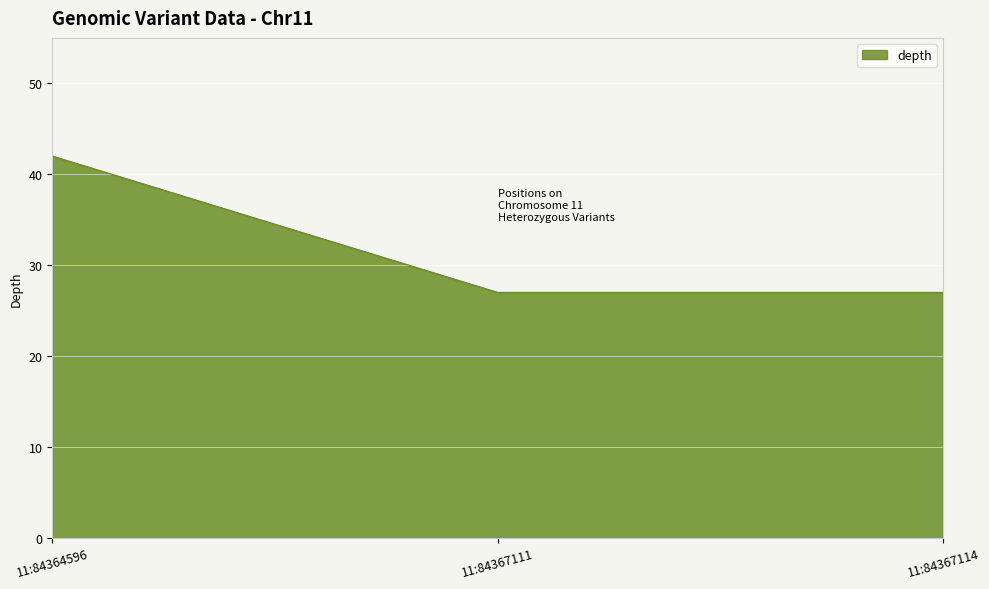

What is the minimum value shown in the chart?

27